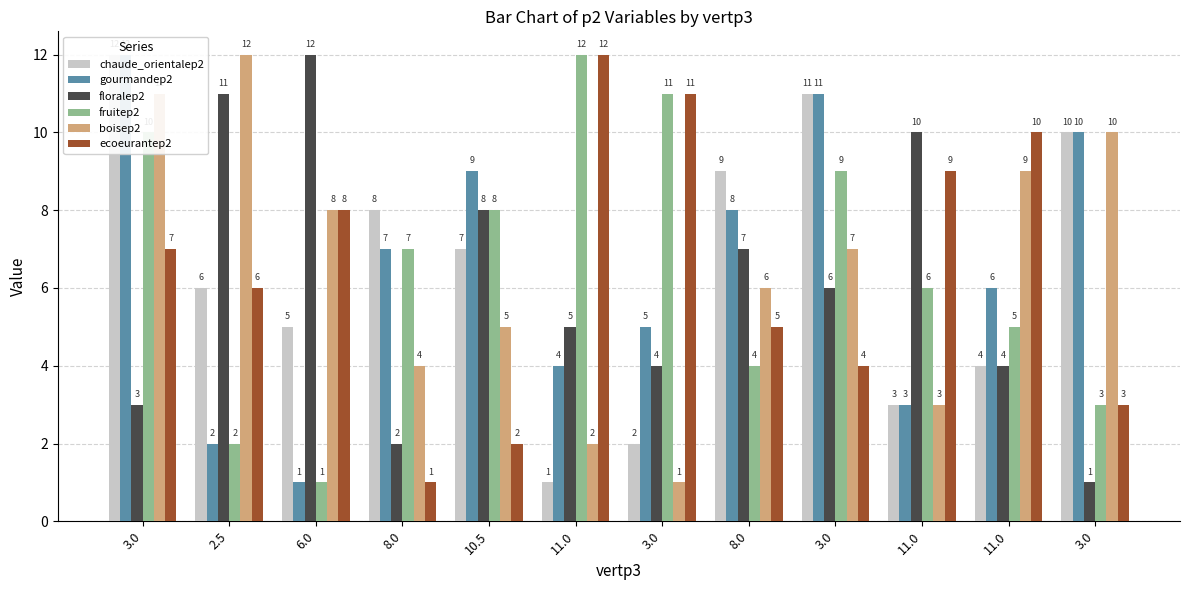

Where is boisep2 nearest to the value 6?

8.0